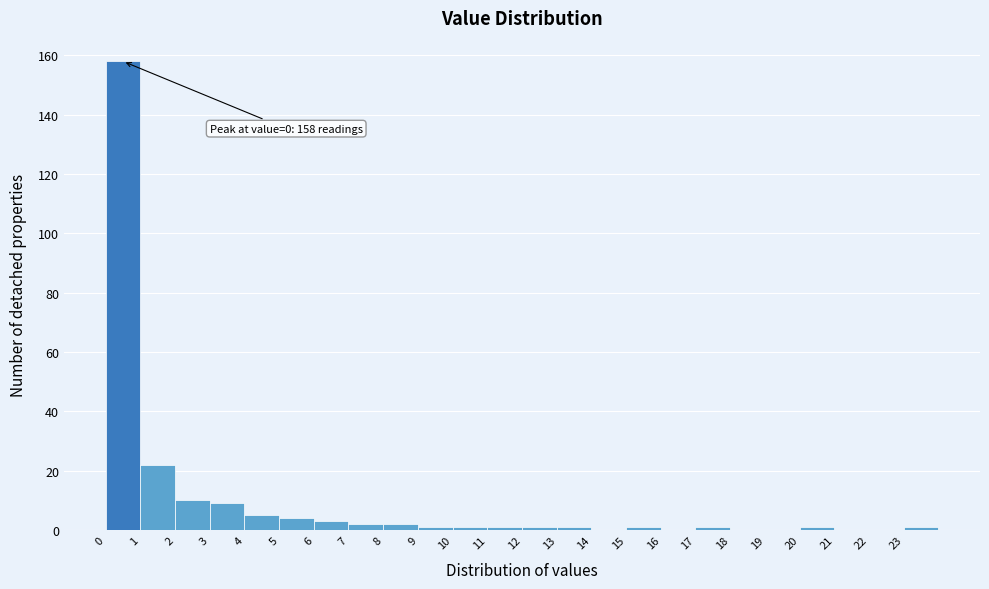

Over which range of the x-axis is the bar tallest?

0 to 1